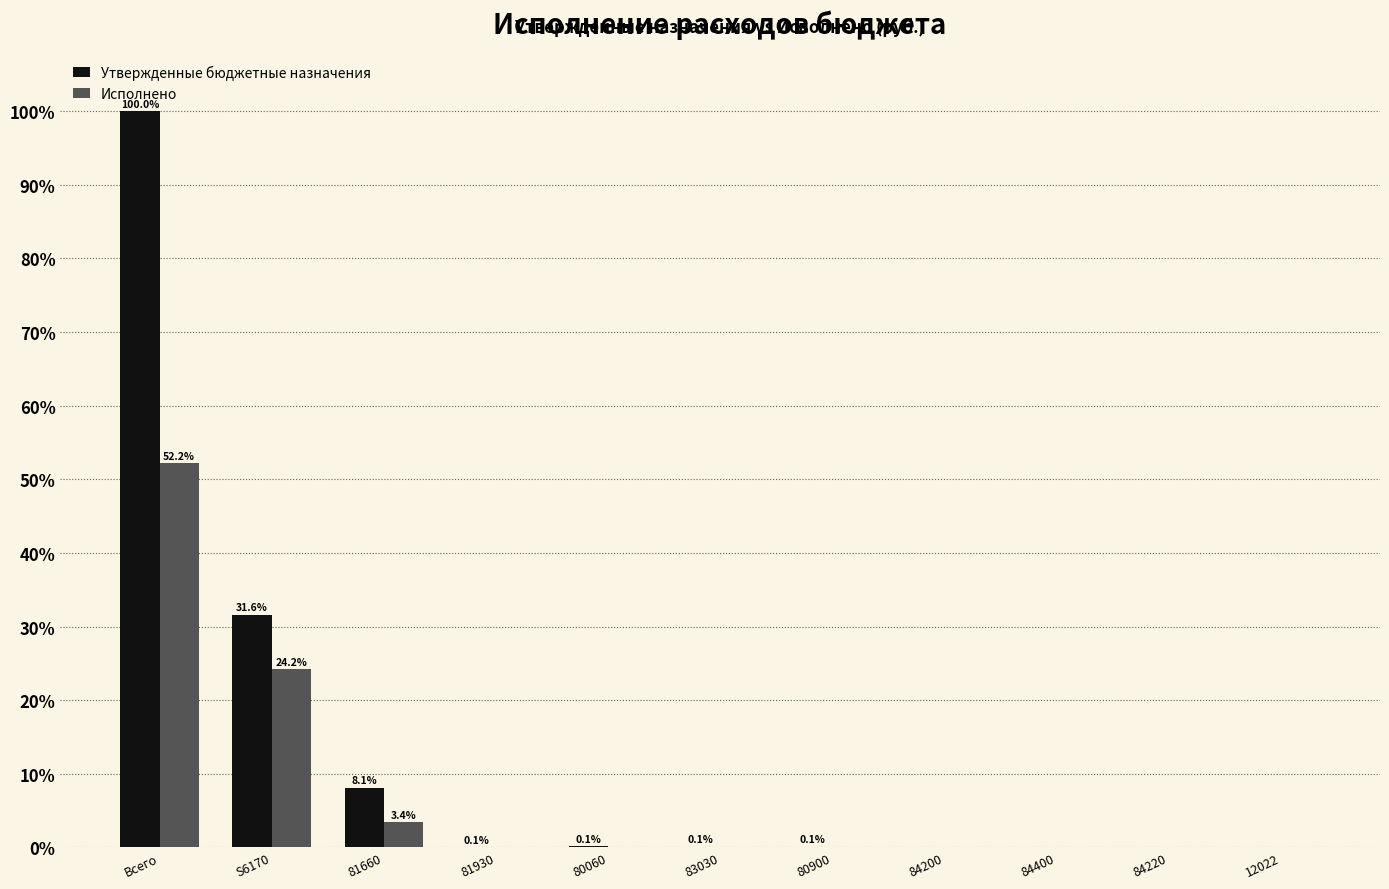

Does the chart contain stacked bars?

No